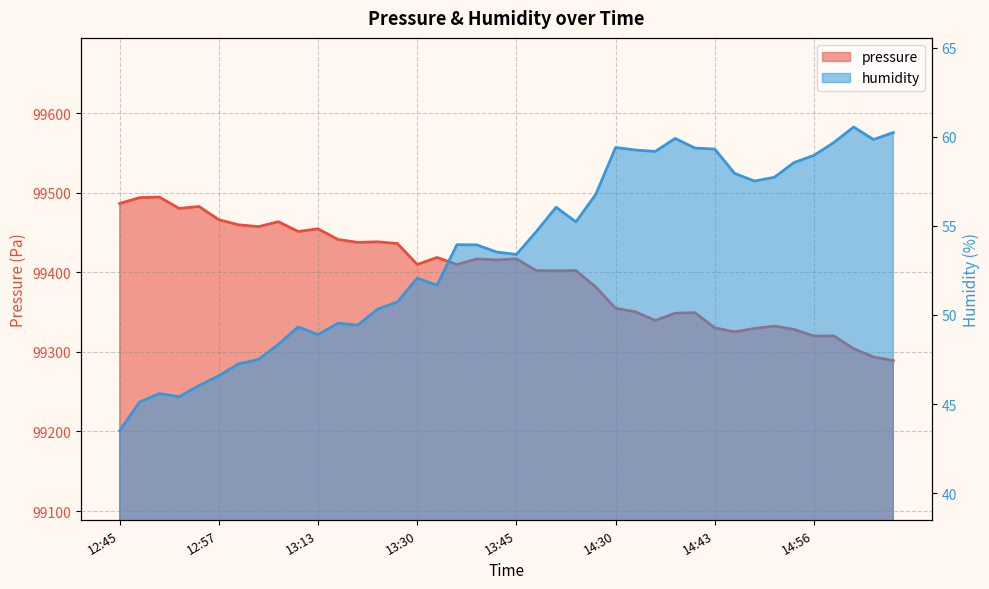

What is the highest value of the pressure series?

99494.5